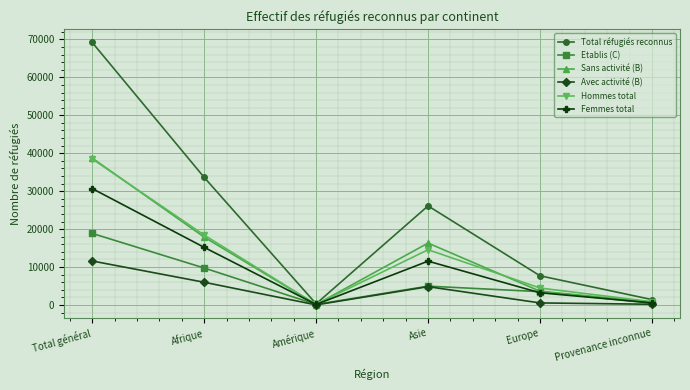

What is the label of the 4th point from the right?

Amérique